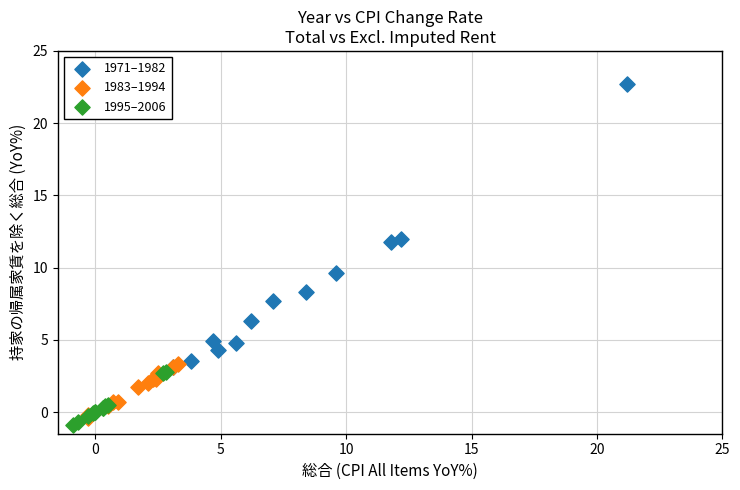

Which series contains the highest Y value?

1971–1982